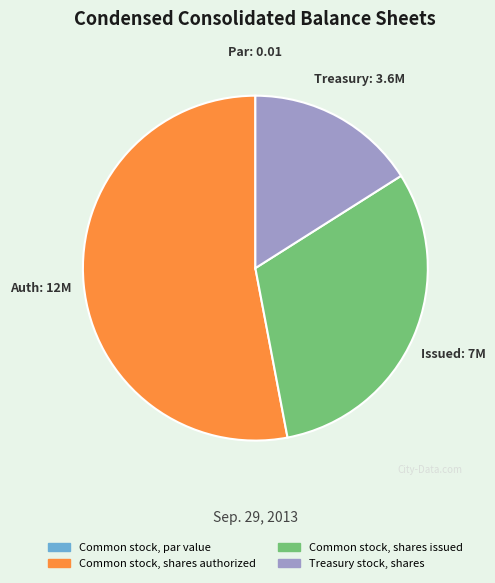

Does any single category account for the majority?

Yes